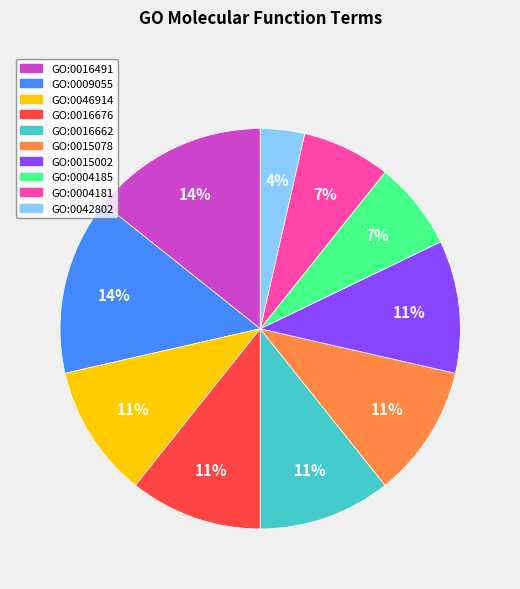

Count the number of slices in the pie.

10